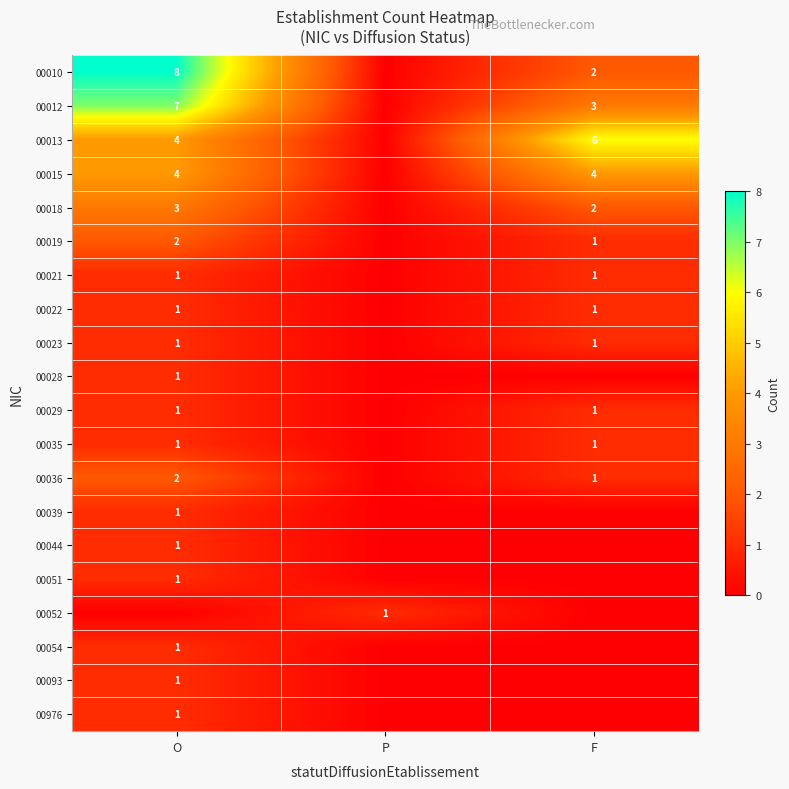

True or false: 00022 has a value of 1 at F.

True